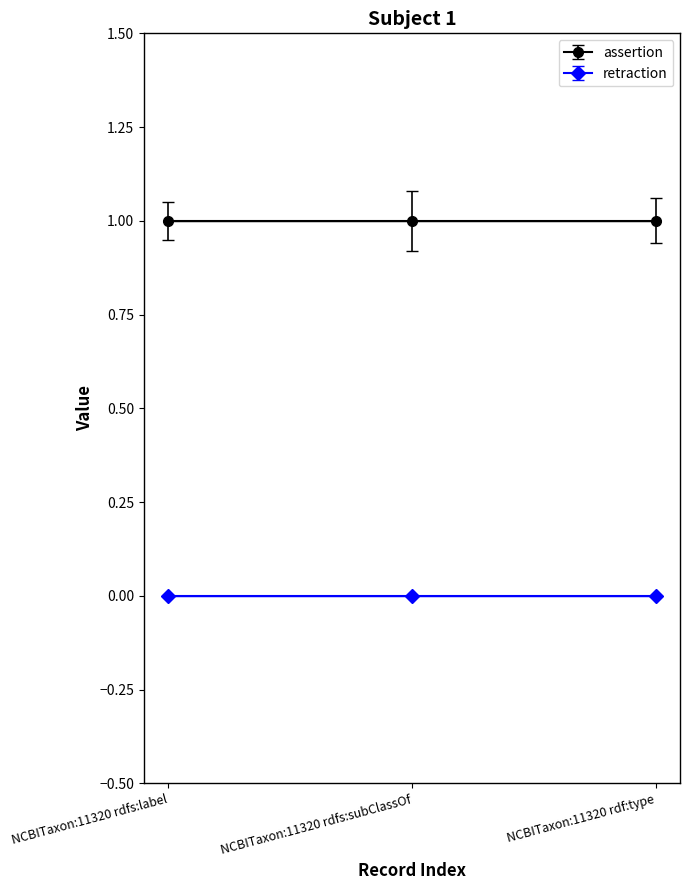

List the labels in order of retraction value, smallest first.

NCBITaxon:11320 rdfs:label, NCBITaxon:11320 rdfs:subClassOf, NCBITaxon:11320 rdf:type